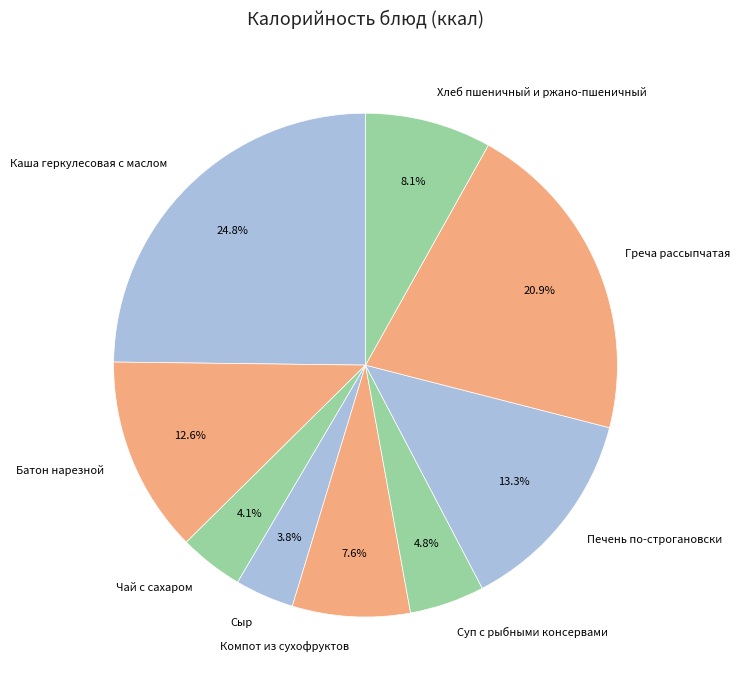

What percentage is the Греча рассыпчатая slice, to the nearest percent?

21%